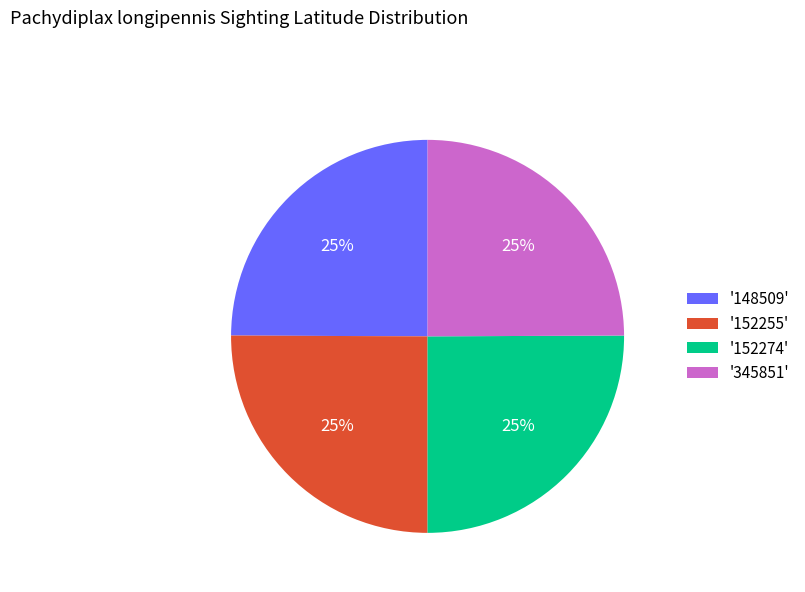

To the nearest percent, what percentage of the pie is '148509'?

25%